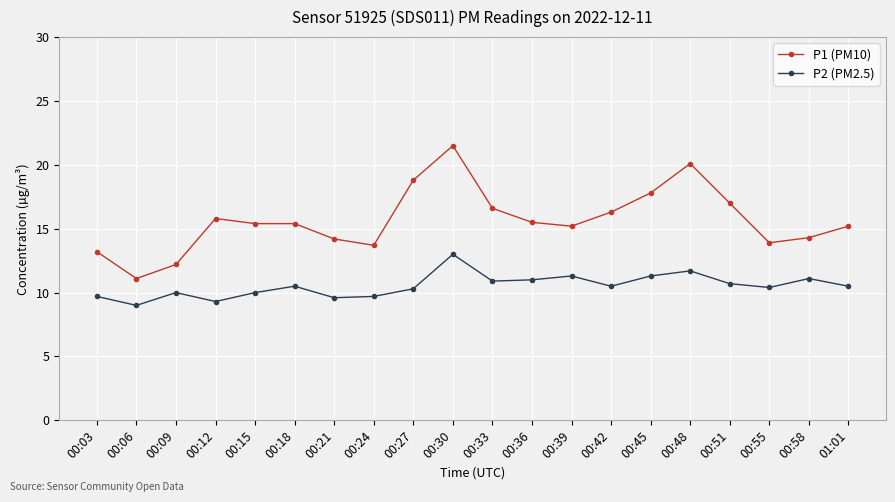

What is the maximum value shown in the chart?

21.5